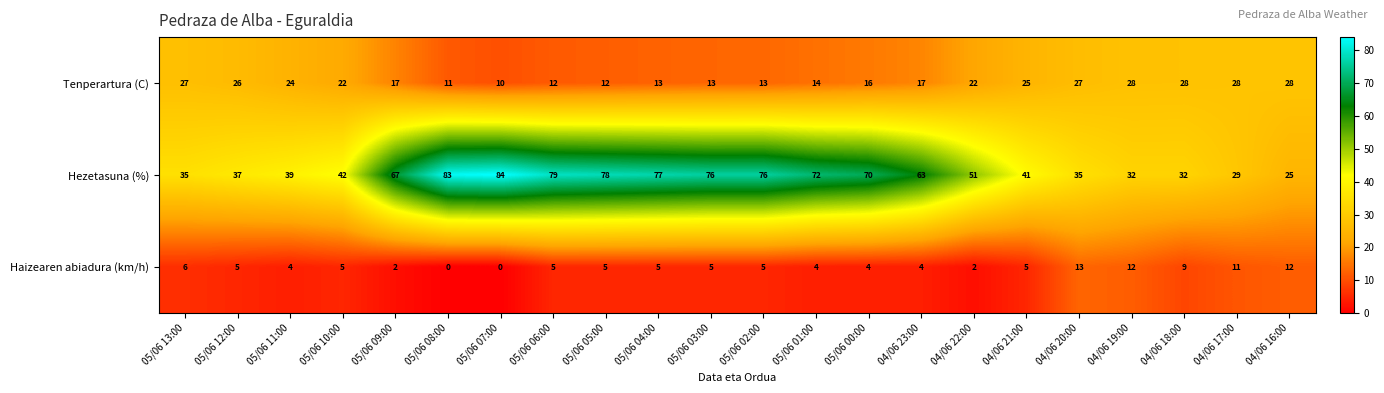

Which series has the widest spread of values?

Hezetasuna (%)